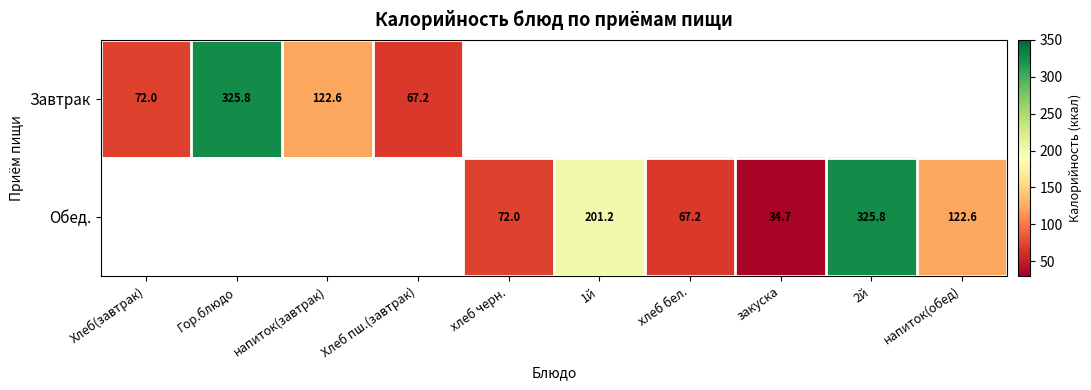

The Завтрак series shows 325.8 at Гор.блюдо. True or false?

True